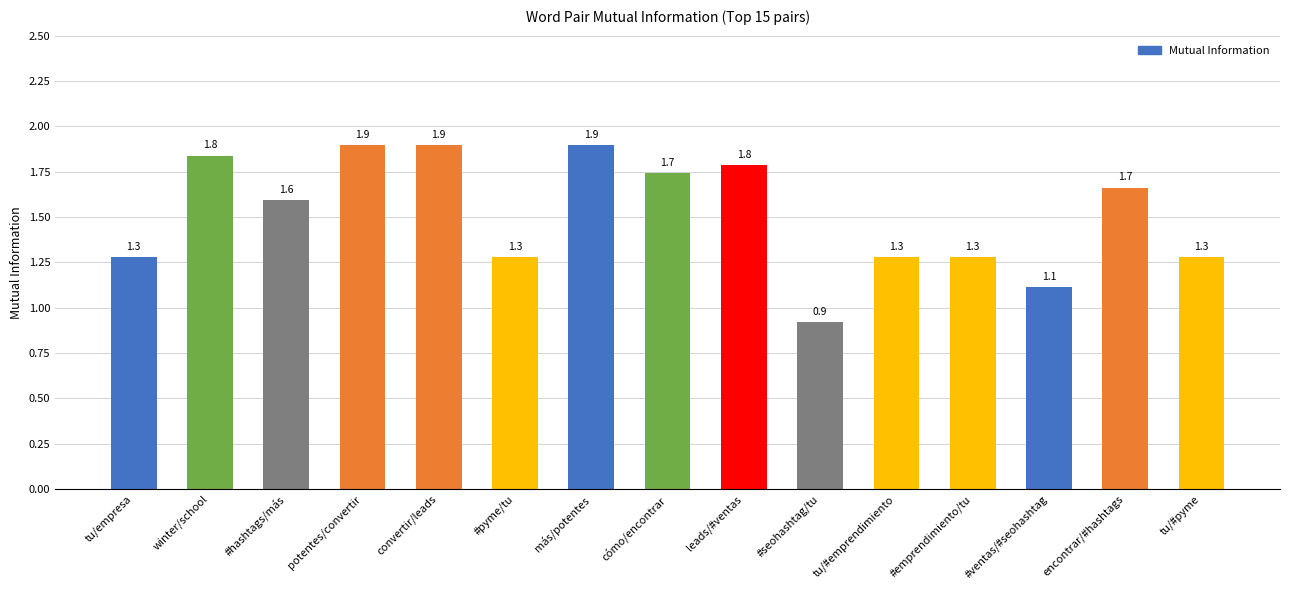

Which has a higher value, potentes/convertir or #pyme/tu?

potentes/convertir